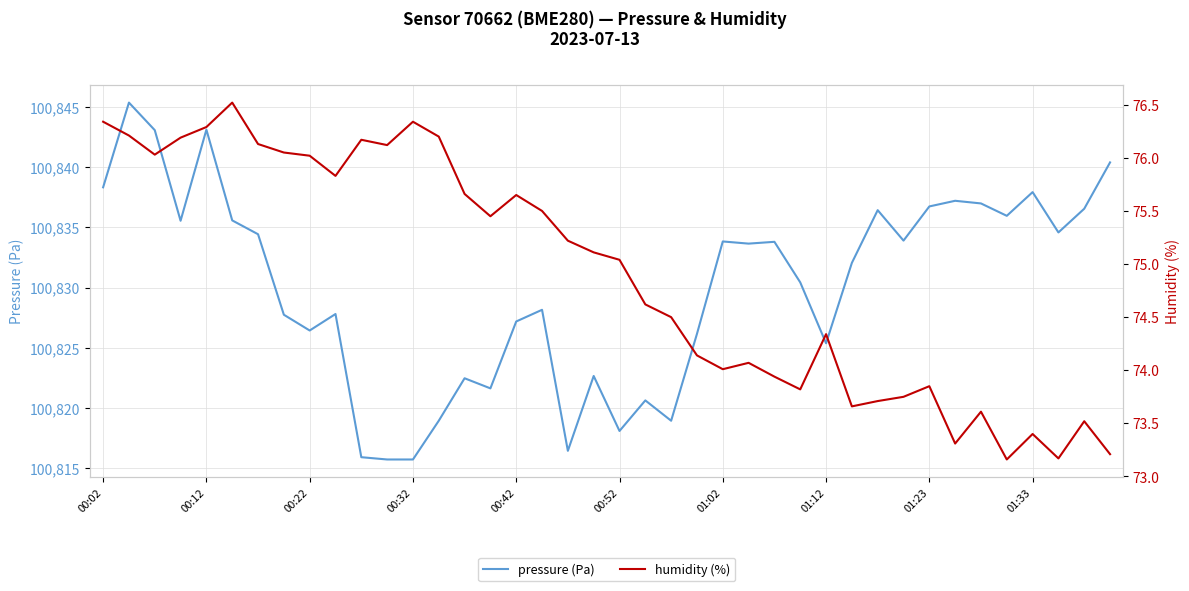

Where does the pressure (Pa) series first go above 100833?

00:02